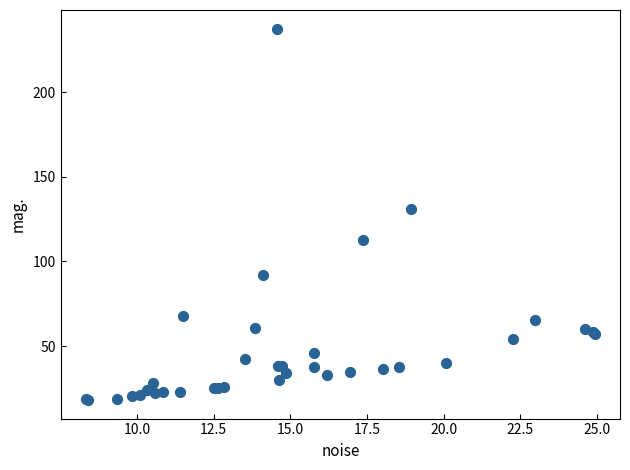

What Y value in the scatter plot is closest to 127?

130.7